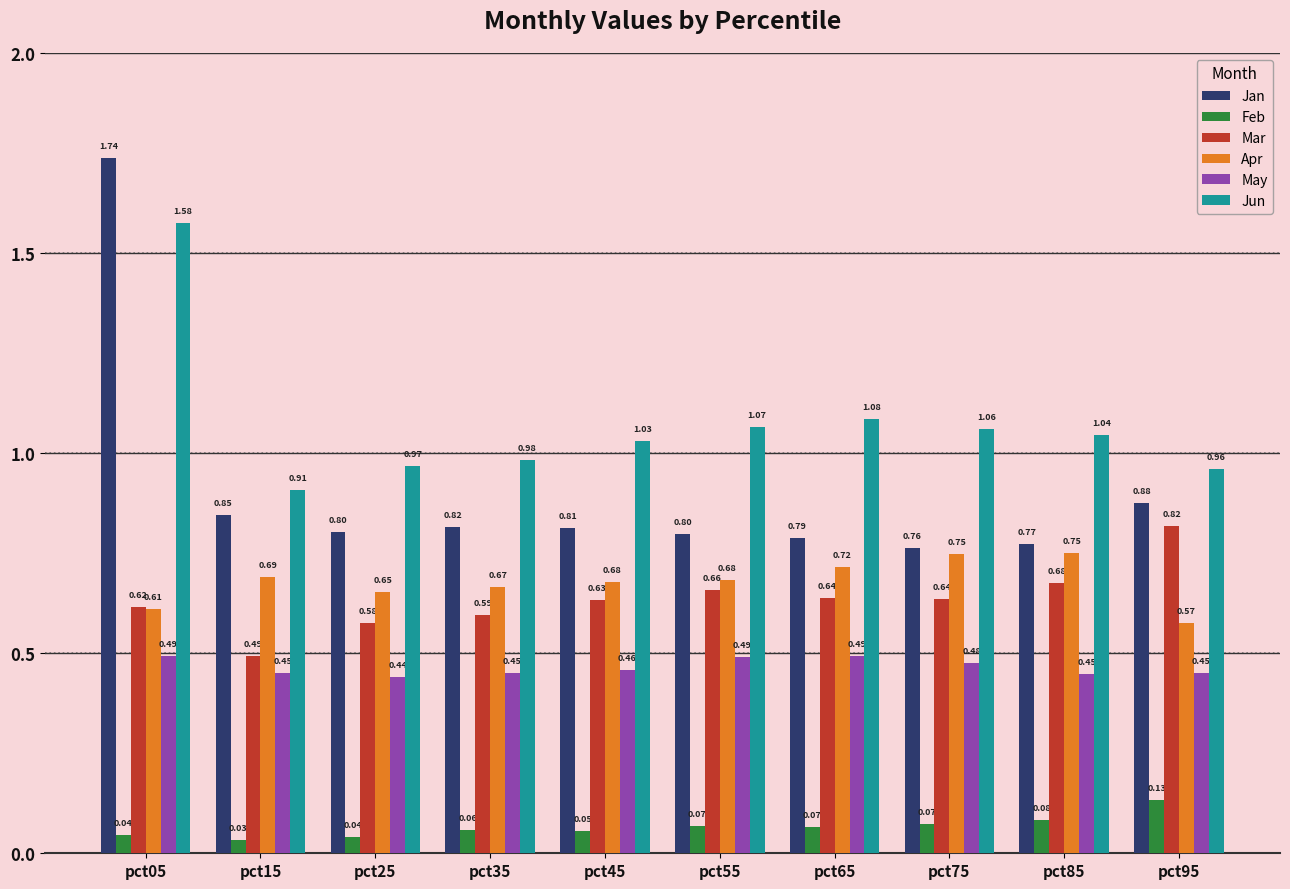

List the series in order of their peak value, lowest first.

Feb, May, Apr, Mar, Jun, Jan